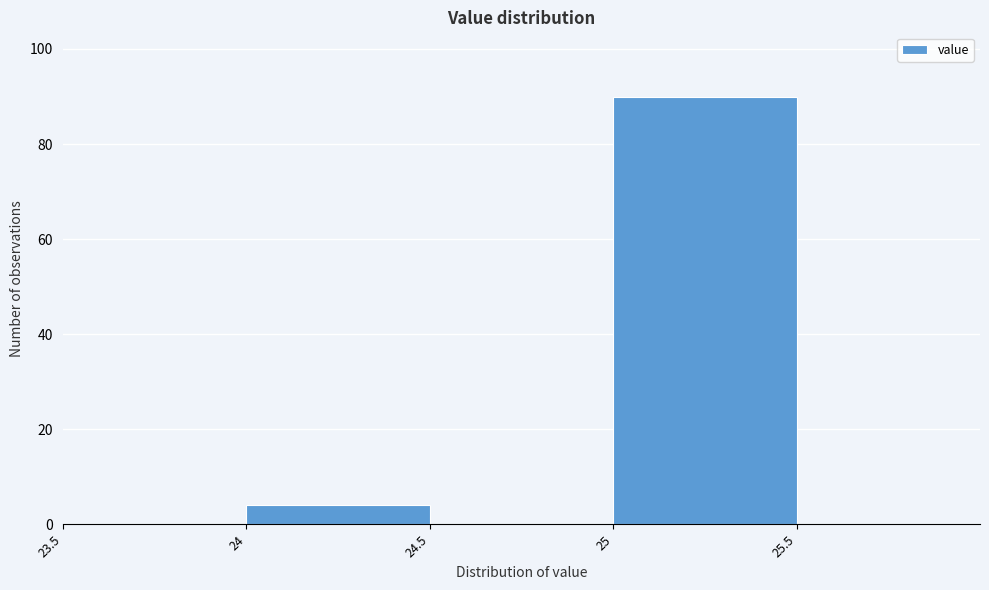

Reading left to right, list every bar in this chart as the range it spans on the x-axis followed by its height. The values are not printed on the chart, so give them approximately, as read against the axis.

23.5 to 24.0: 0
24.0 to 24.5: 4
24.5 to 25.0: 0
25.0 to 25.5: 90
25.5 to 26.0: 0